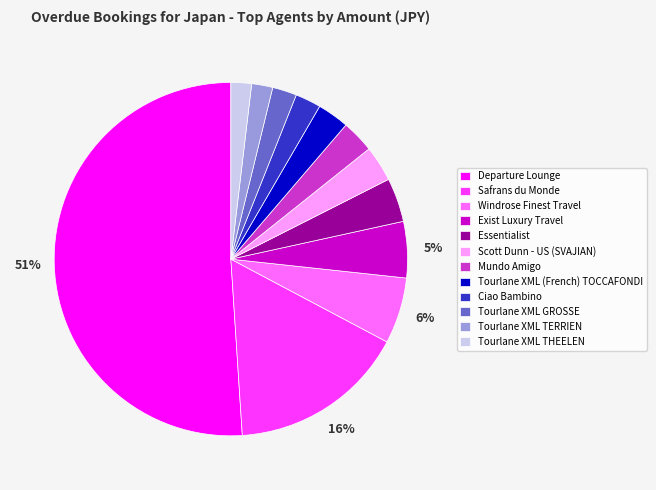

The Tourlane XML (French) TOCCAFONDI slice represents 14% of the pie. True or false?

False